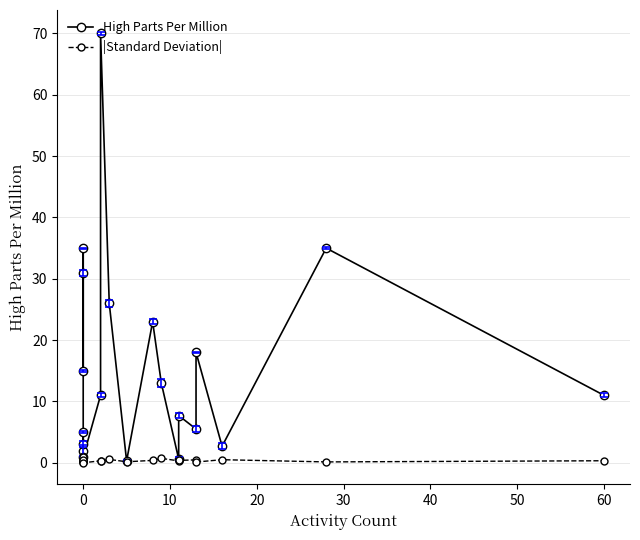

Which series has the largest total across all categories?

High Parts Per Million